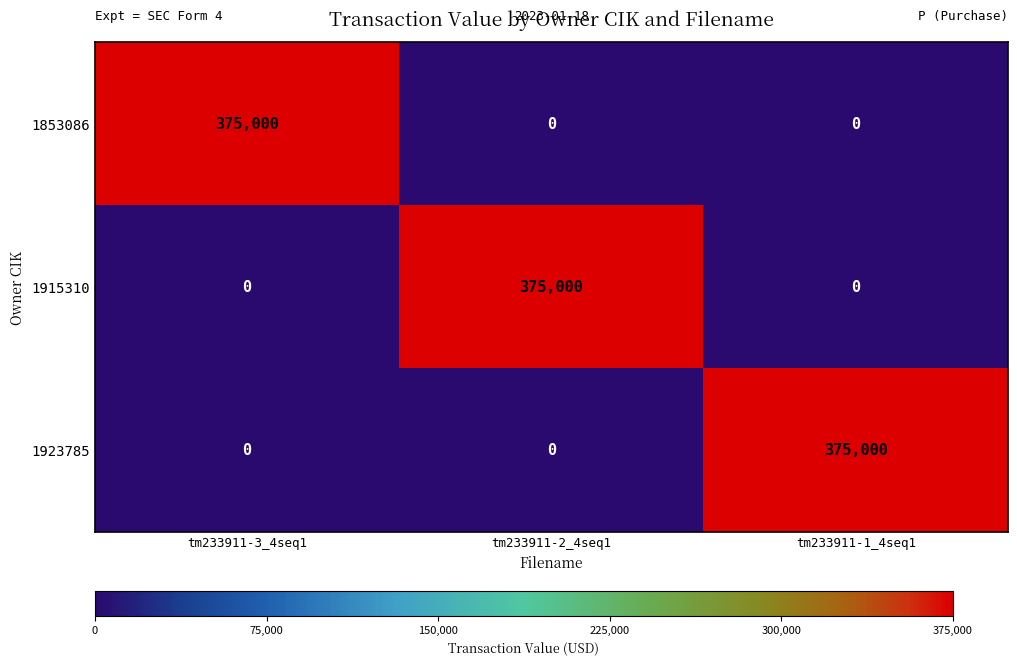

What is the difference between the highest and lowest values at tm233911-2_4seq1?

375000